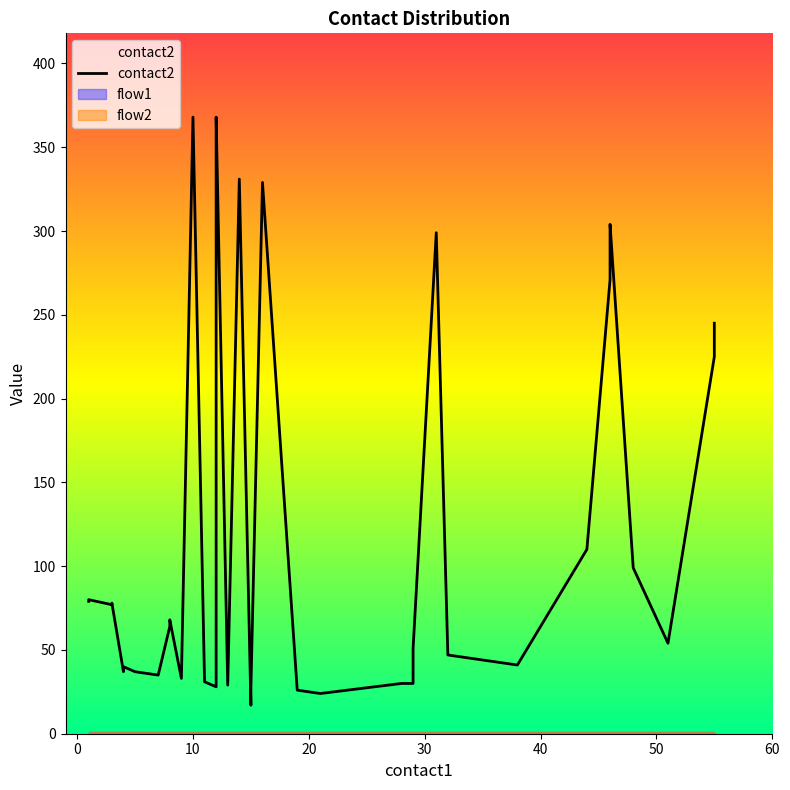

Is this an area chart (filled region under the line)?

No